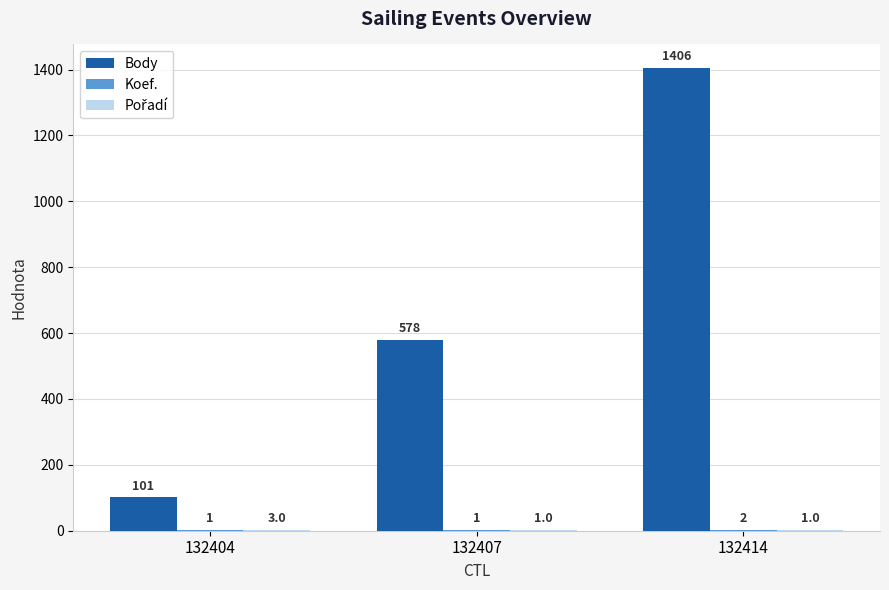

What is the maximum value shown in the chart?

1406